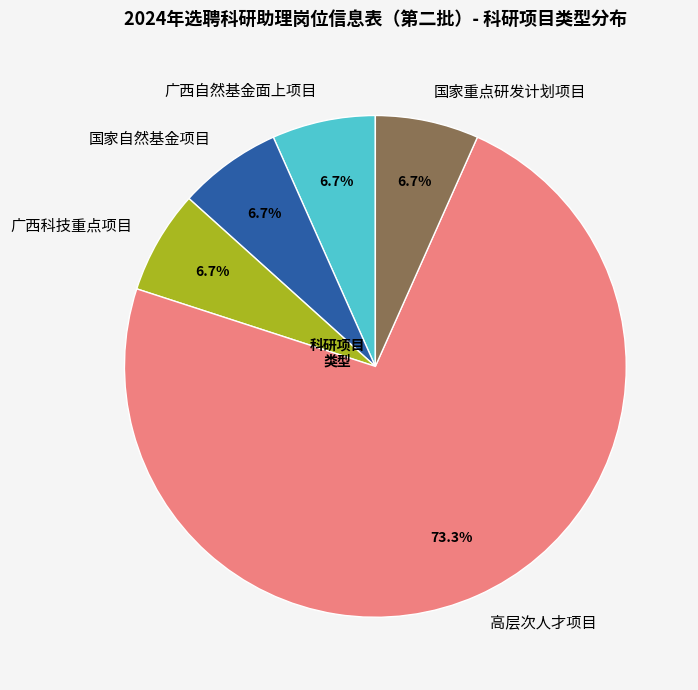

True or false: 广西自然基金面上项目 accounts for 13% of the total.

False